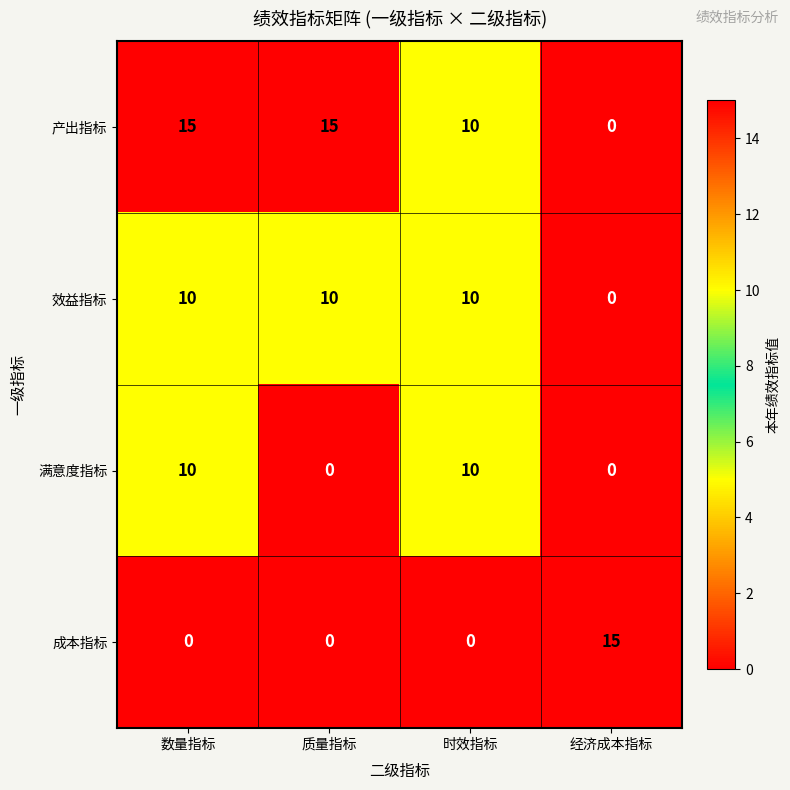

Reading right to left, transcribe all the data shown in this chart.

产出指标: 0	10	15	15
效益指标: 0	10	10	10
满意度指标: 0	10	0	10
成本指标: 15	0	0	0